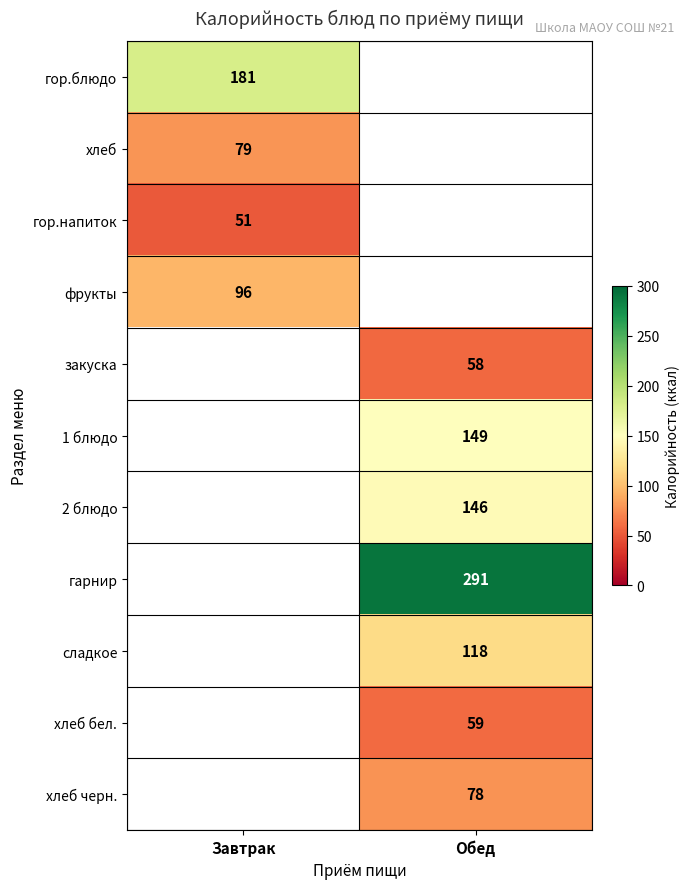

The value of хлеб at Завтрак is 116. True or false?

False